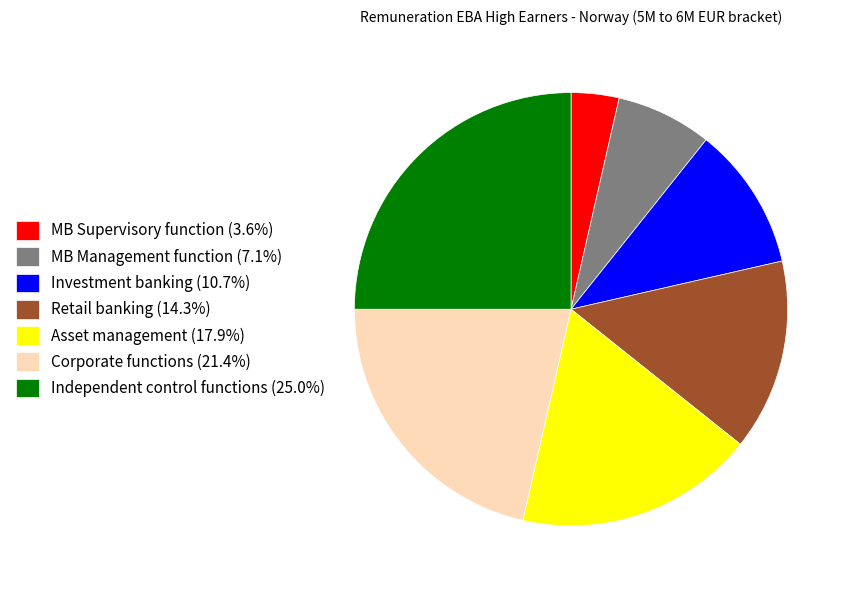

Which slice is the smallest?

MB Supervisory function